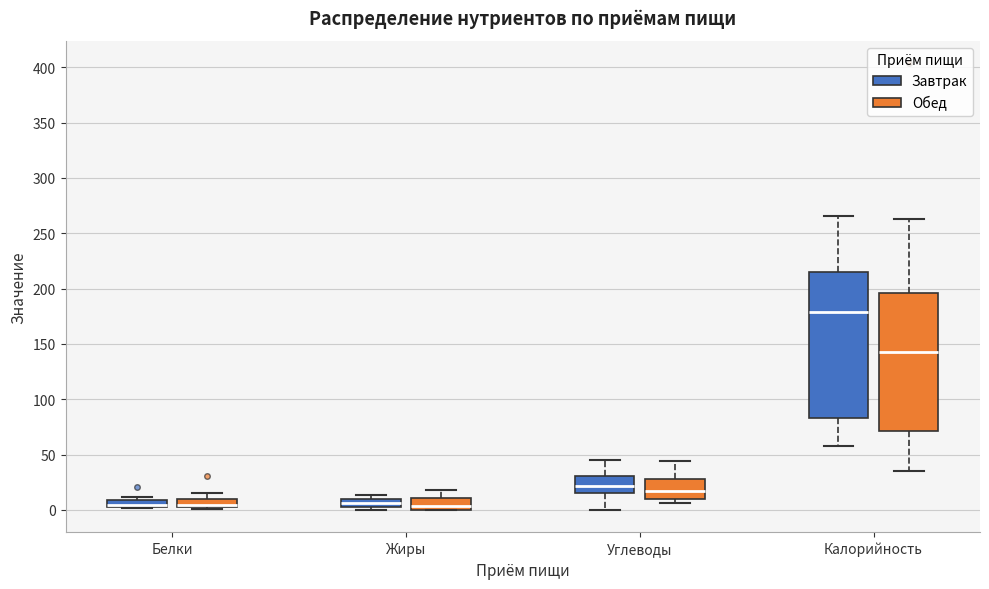

Where is the upper edge of the box for Жиры (Обед) on the y-axis? The values are not printed on the chart, so give them approximately, as read against the axis.

10